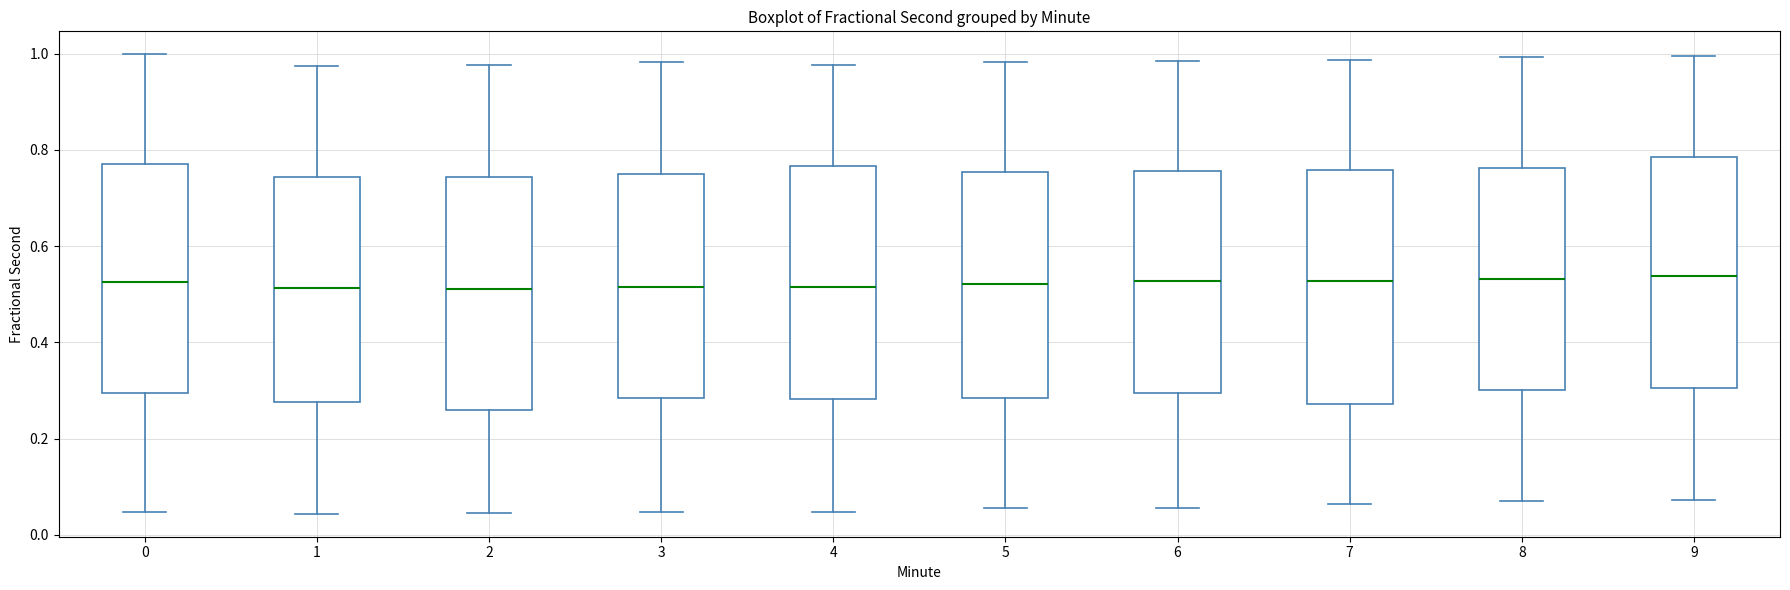

Where does the median line of the box at x = 8 sit on the y-axis? The values are not printed on the chart, so give them approximately, as read against the axis.

0.54